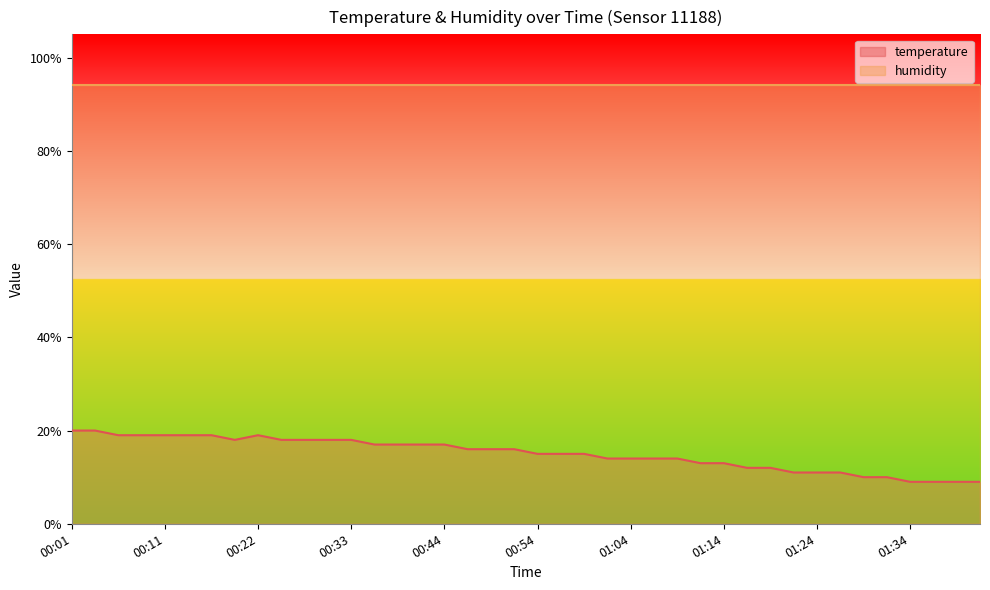

Between 00:06 and 00:19, which is larger?

00:06